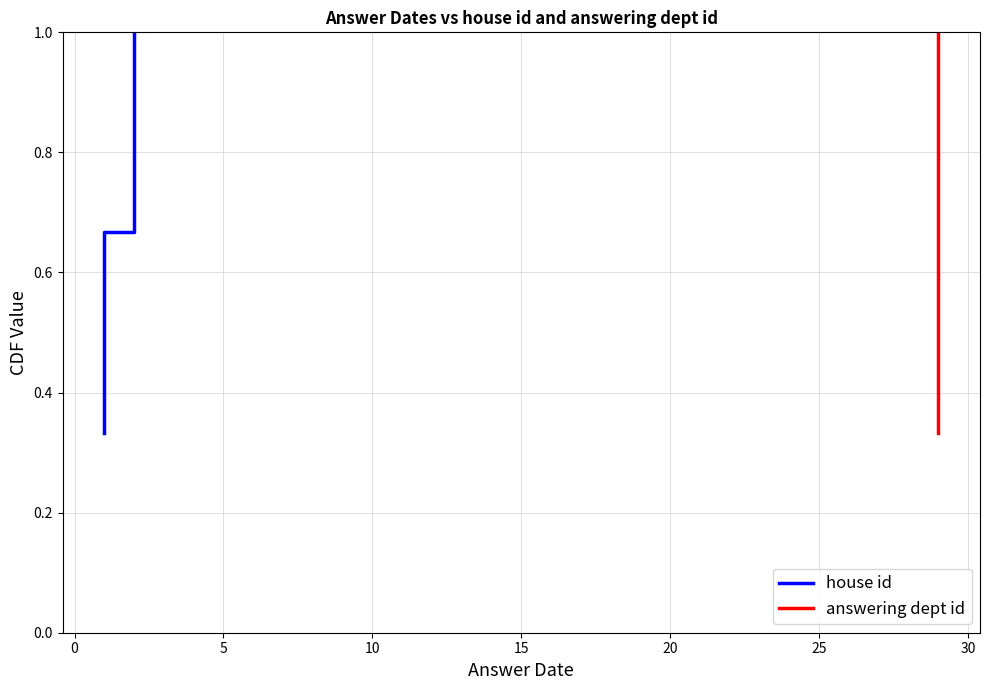

Reading left to right, what are all the values shown in this chart?

house id: 0.3	0.7	1.0
answering dept id: 0.3	0.7	1.0